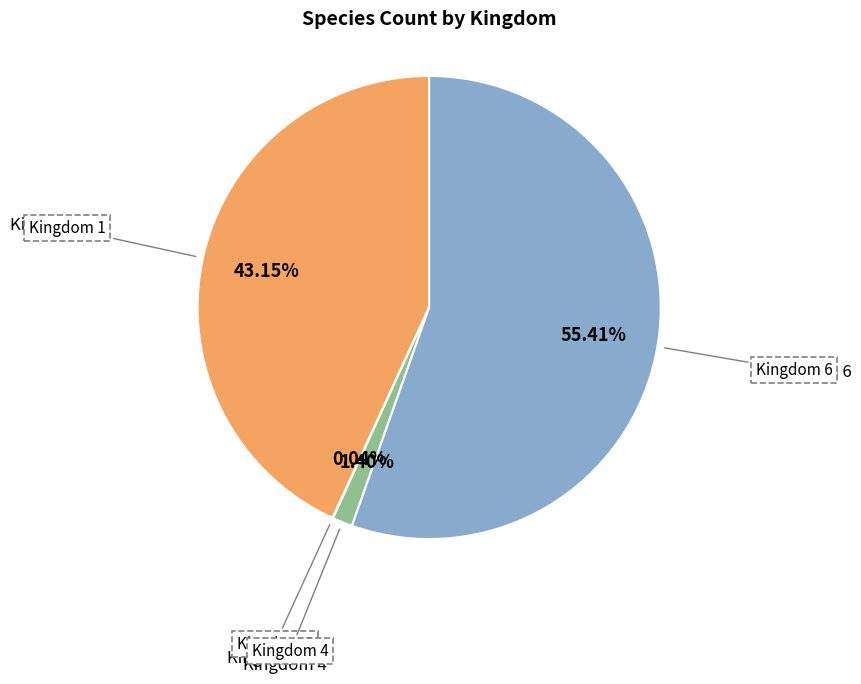

The Kingdom 1 slice represents 48% of the pie. True or false?

False